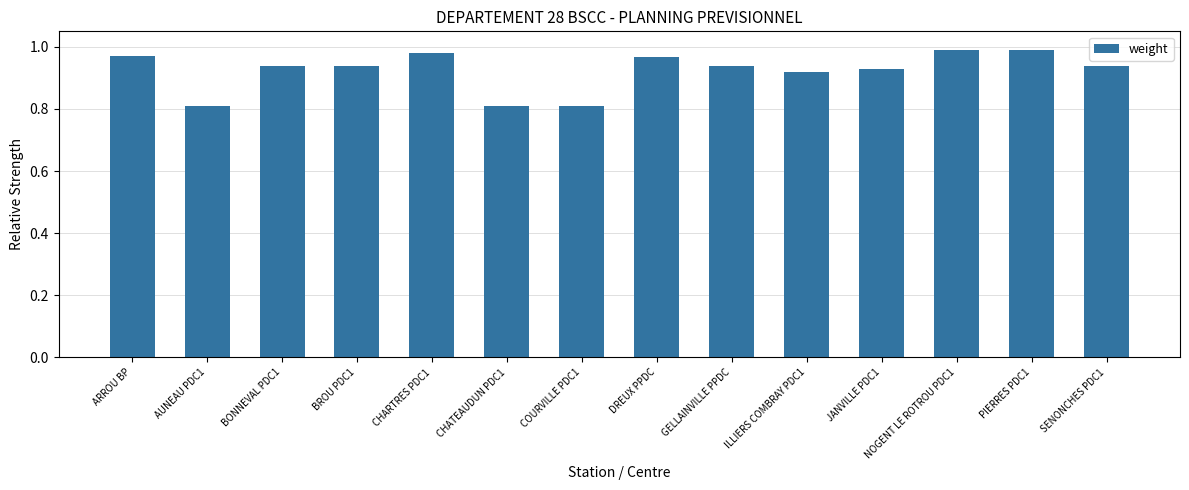

The value at NOGENT LE ROTROU PDC1 is 1.6. True or false?

False